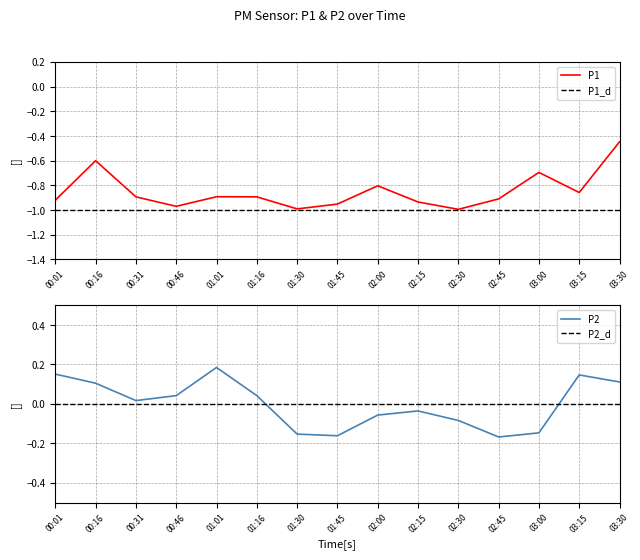

How many lines are shown in the chart?

2